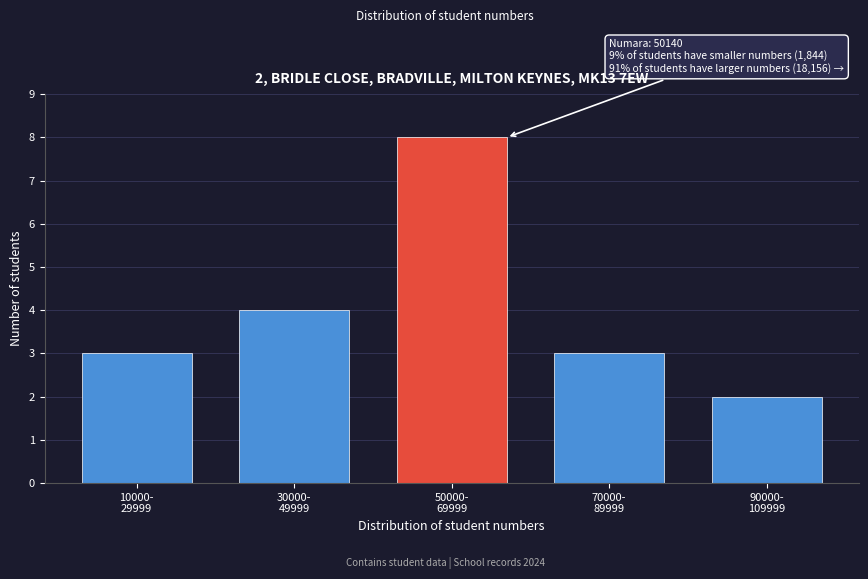

Reading left to right, what are all the values shown in this chart?

3	4	8	3	2